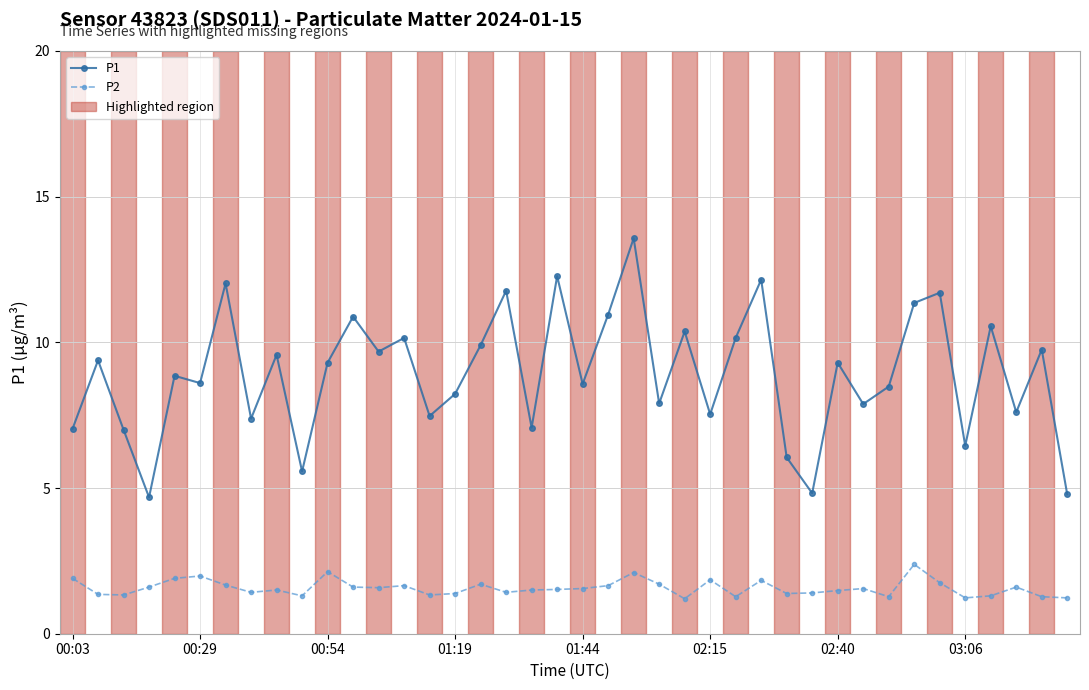

What is the highest value of the P2 series?

2.4